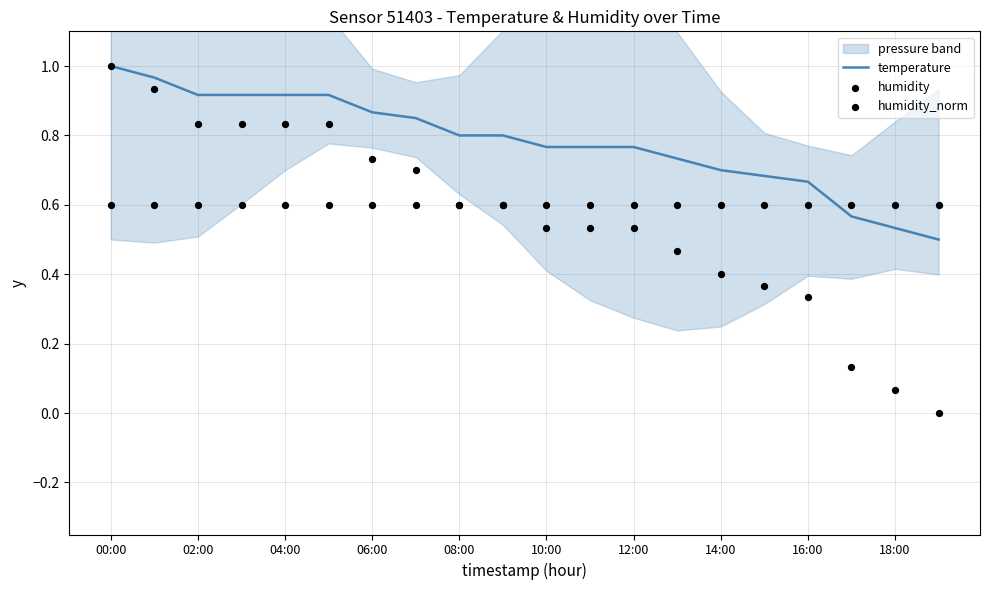

At which category is the sum across all series the highest?

00:00